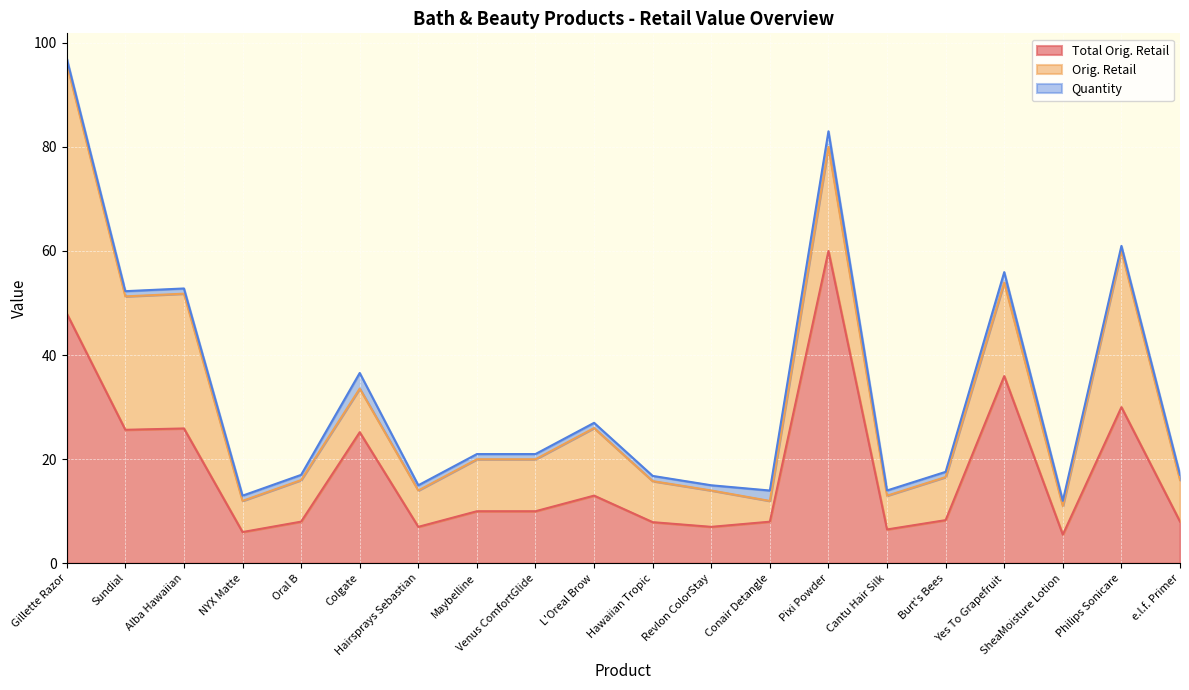

At which label is Quantity closest to 2?

Conair Detangle